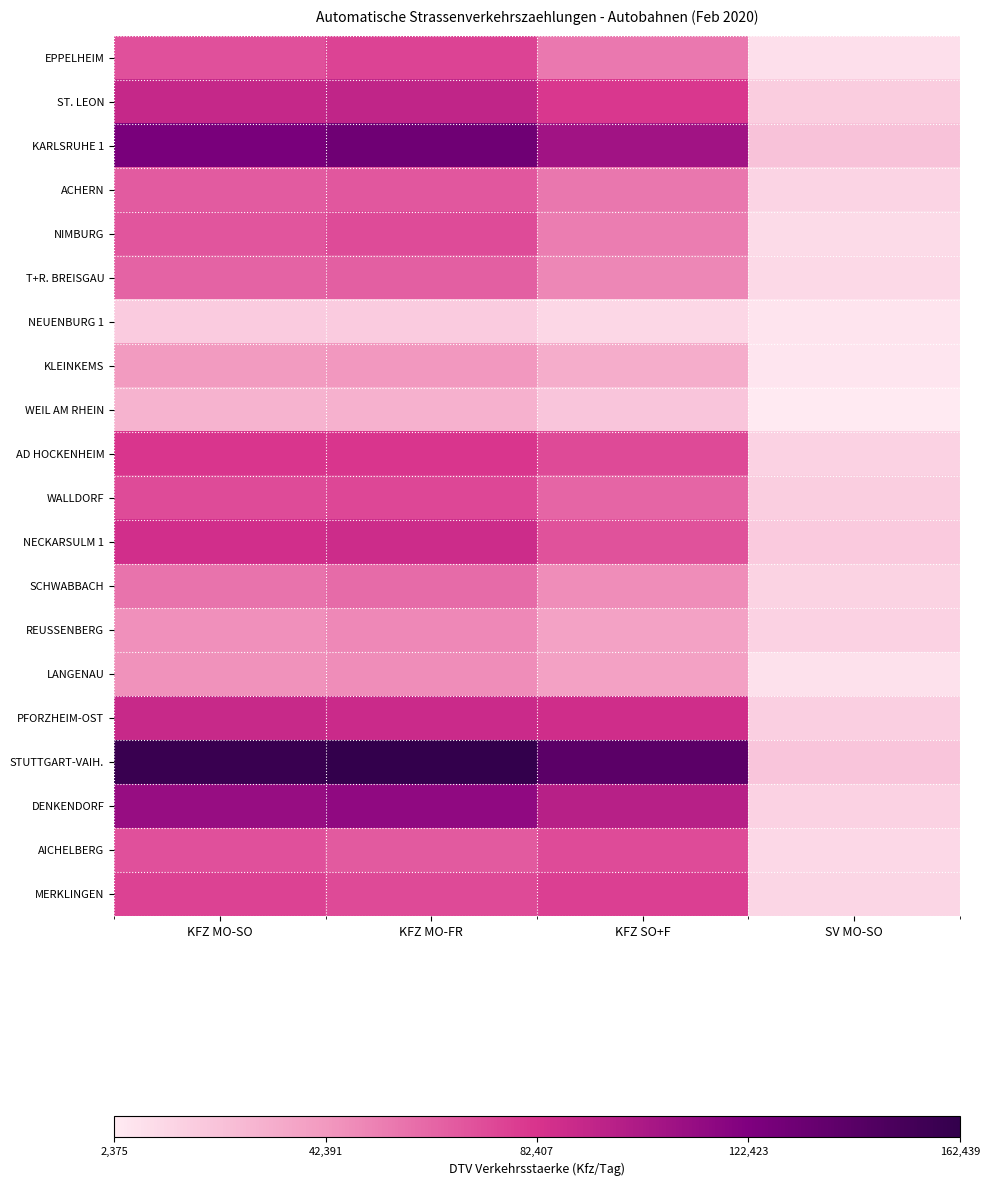

Reading left to right, extract all data points from this chart.

EPPELHEIM: KFZ MO-SO=70866	KFZ MO-FR=75715	KFZ SO+F=55176	SV MO-SO=8179
ST. LEON: KFZ MO-SO=91146	KFZ MO-FR=93120	KFZ SO+F=80611	SV MO-SO=17181
KARLSRUHE 1: KFZ MO-SO=125492	KFZ MO-FR=130778	KFZ SO+F=106943	SV MO-SO=22113
ACHERN: KFZ MO-SO=66165	KFZ MO-FR=68607	KFZ SO+F=55854	SV MO-SO=13285
NIMBURG: KFZ MO-SO=68911	KFZ MO-FR=72683	KFZ SO+F=53353	SV MO-SO=10147
T+R. BREISGAU: KFZ MO-SO=63257	KFZ MO-FR=65054	KFZ SO+F=49429	SV MO-SO=10591
NEUENBURG 1: KFZ MO-SO=17419	KFZ MO-FR=17994	KFZ SO+F=12164	SV MO-SO=5533
KLEINKEMS: KFZ MO-SO=41380	KFZ MO-FR=42999	KFZ SO+F=32490	SV MO-SO=5088
WEIL AM RHEIN: KFZ MO-SO=29572	KFZ MO-FR=30717	KFZ SO+F=20954	SV MO-SO=2375
AD HOCKENHEIM: KFZ MO-SO=81388	KFZ MO-FR=81486	KFZ SO+F=73238	SV MO-SO=14851
WALLDORF: KFZ MO-SO=72877	KFZ MO-FR=74481	KFZ SO+F=62482	SV MO-SO=16380
NECKARSULM 1: KFZ MO-SO=85751	KFZ MO-FR=87948	KFZ SO+F=70018	SV MO-SO=18527
SCHWABBACH: KFZ MO-SO=56923	KFZ MO-FR=60069	KFZ SO+F=46796	SV MO-SO=14019
REUSSENBERG: KFZ MO-SO=45948	KFZ MO-FR=48854	KFZ SO+F=37516	SV MO-SO=14351
LANGENAU: KFZ MO-SO=45444	KFZ MO-FR=47323	KFZ SO+F=38613	SV MO-SO=6935
PFORZHEIM-OST: KFZ MO-SO=89926	KFZ MO-FR=89049	KFZ SO+F=86174	SV MO-SO=15800
STUTTGART-VAIH.: KFZ MO-SO=159165	KFZ MO-FR=162439	KFZ SO+F=140691	SV MO-SO=20883
DENKENDORF: KFZ MO-SO=111459	KFZ MO-FR=114340	KFZ SO+F=97191	SV MO-SO=14874
AICHELBERG: KFZ MO-SO=70628	KFZ MO-FR=67132	KFZ SO+F=72504	SV MO-SO=11269
MERKLINGEN: KFZ MO-SO=76322	KFZ MO-FR=73185	KFZ SO+F=77918	SV MO-SO=12671